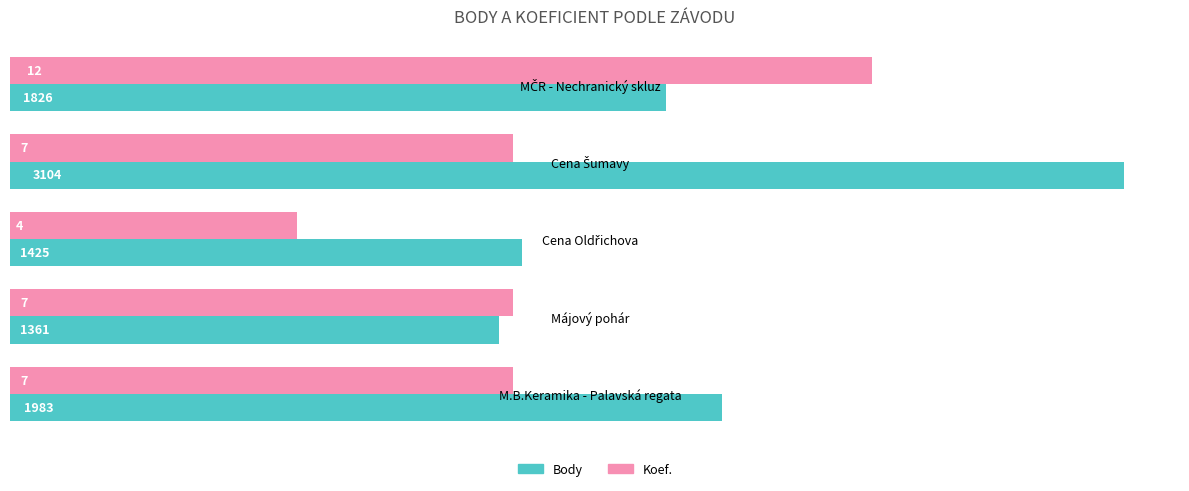

What are all the series names shown in the legend?

Body, Koef.